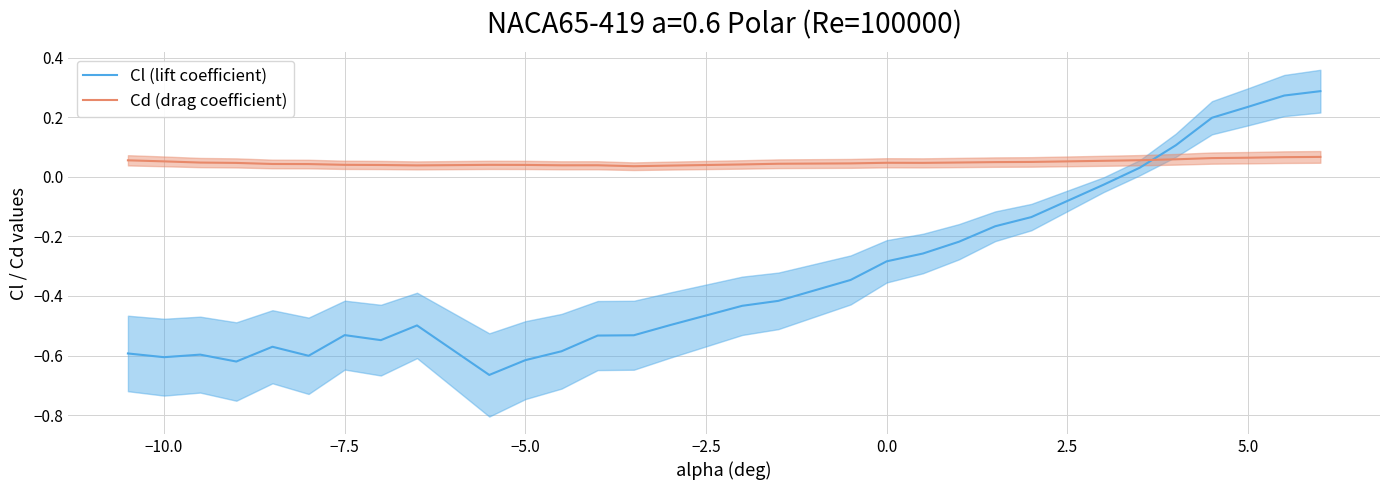

How many intersections are there between Cl (lift coefficient) and Cd (drag coefficient)?

1